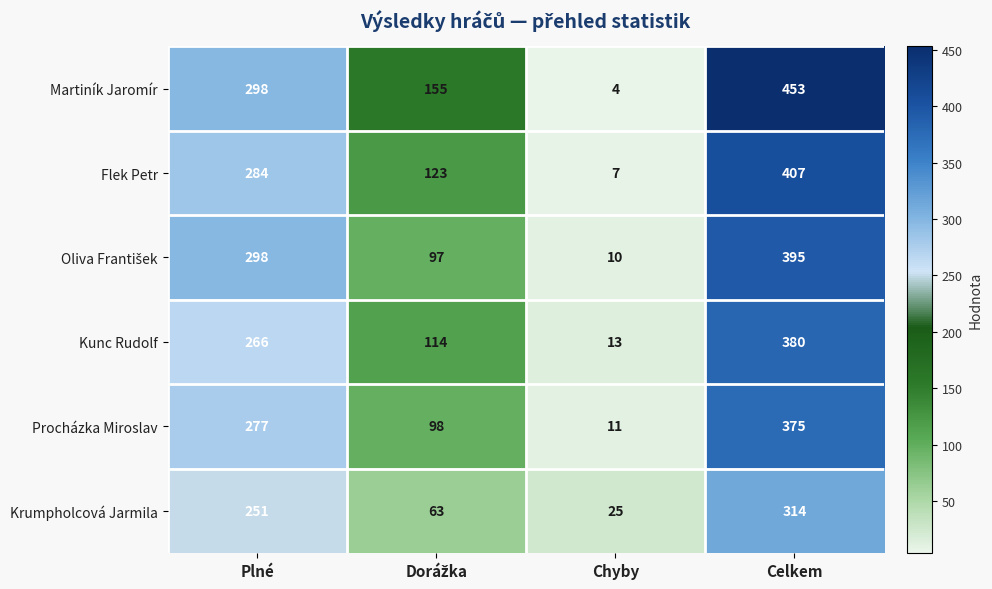

Which series changed the most between Plné and Chyby?

Martiník Jaromír